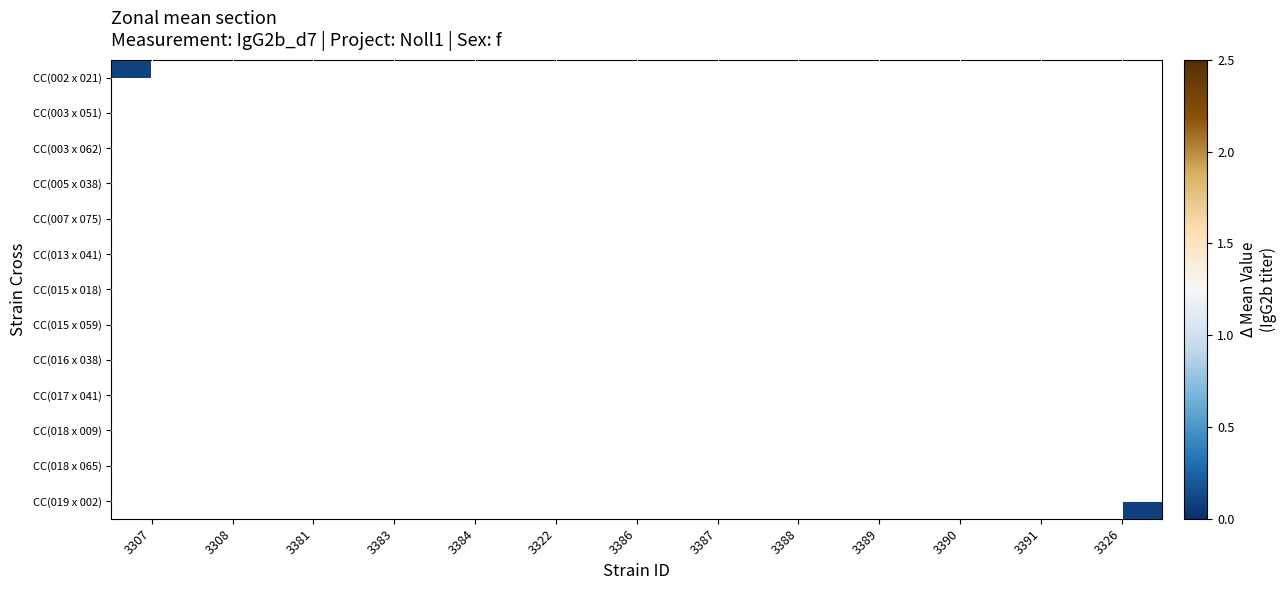

List the labels in order of CC(002 x 021) value, largest first.

3307, 3308, 3381, 3383, 3384, 3322, 3386, 3387, 3388, 3389, 3390, 3391, 3326